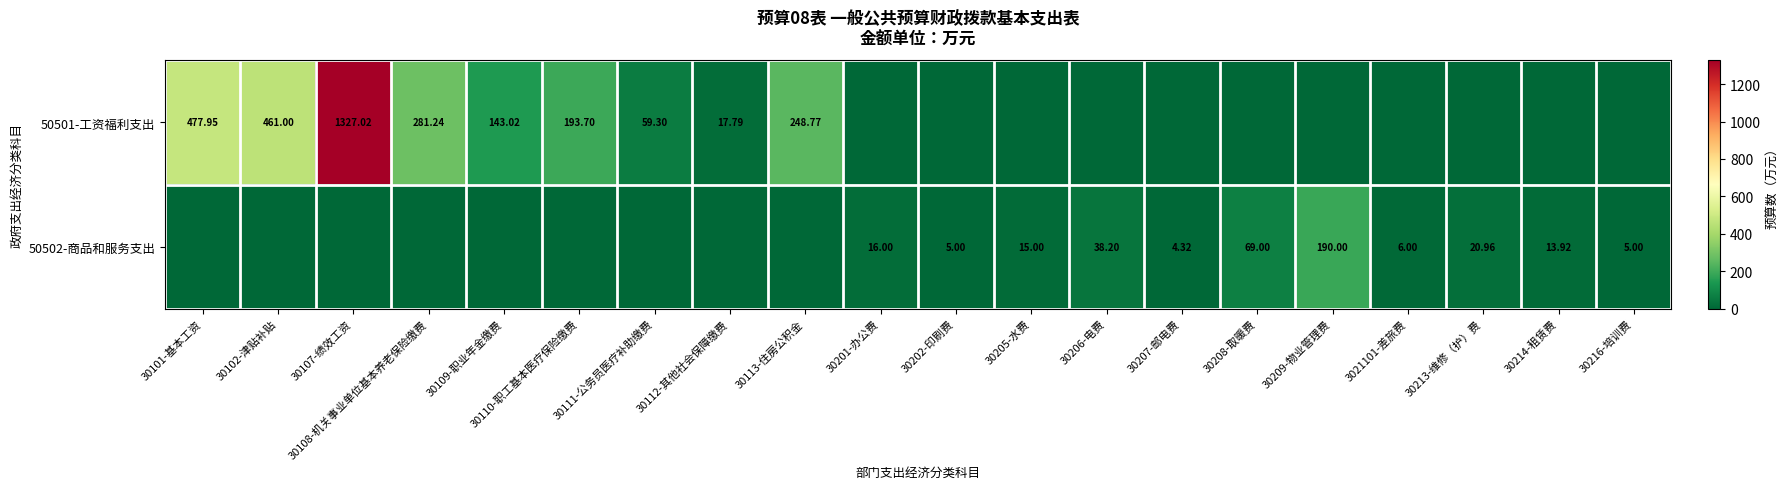

Is the value of 50501-工资福利支出 at 30107-绩效工资 greater than the value of 50502-商品和服务支出 at 30214-租赁费?

Yes